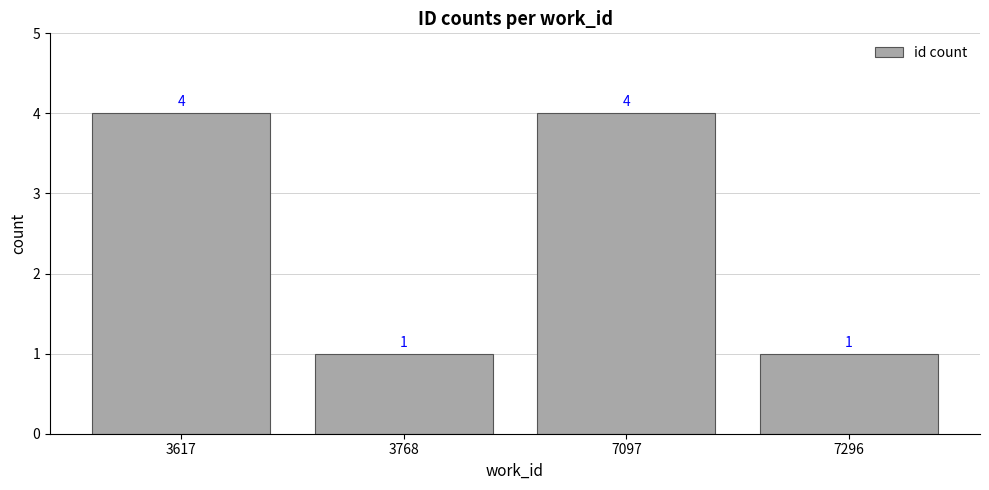

What value does the data have at 7097?

4